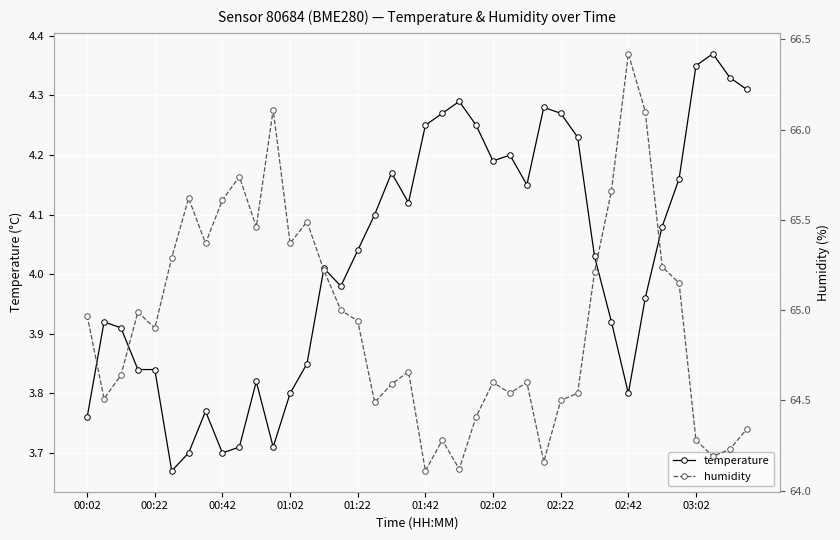

Does the chart display data point markers on the line(s)?

Yes